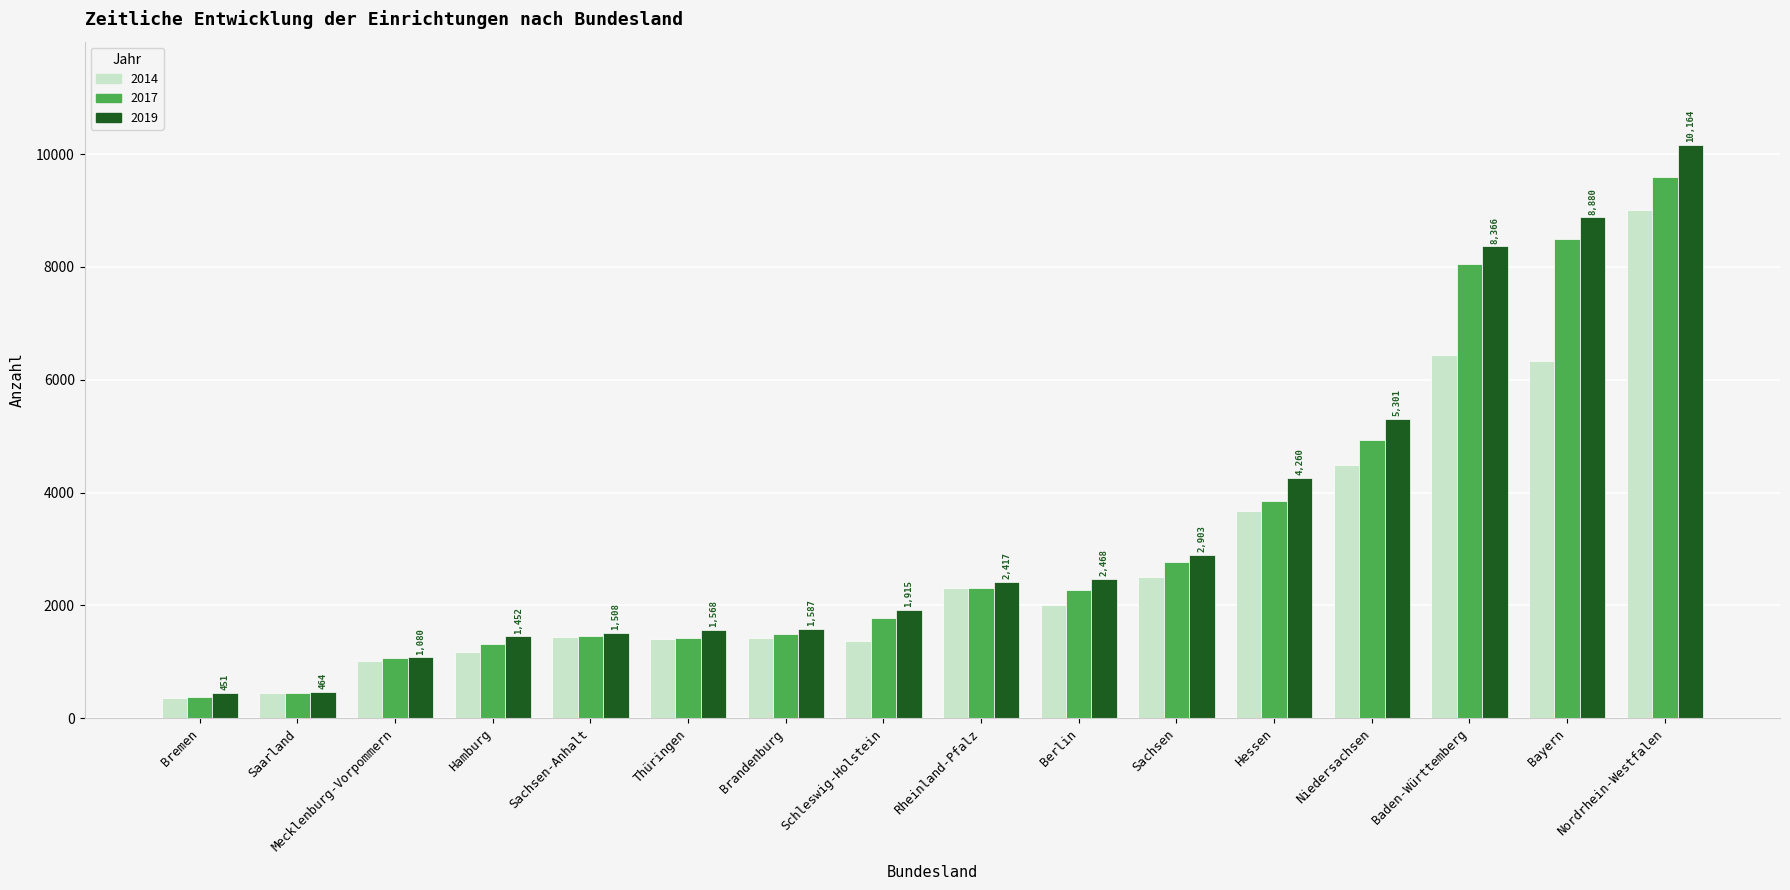

What is the smallest value displayed?

366